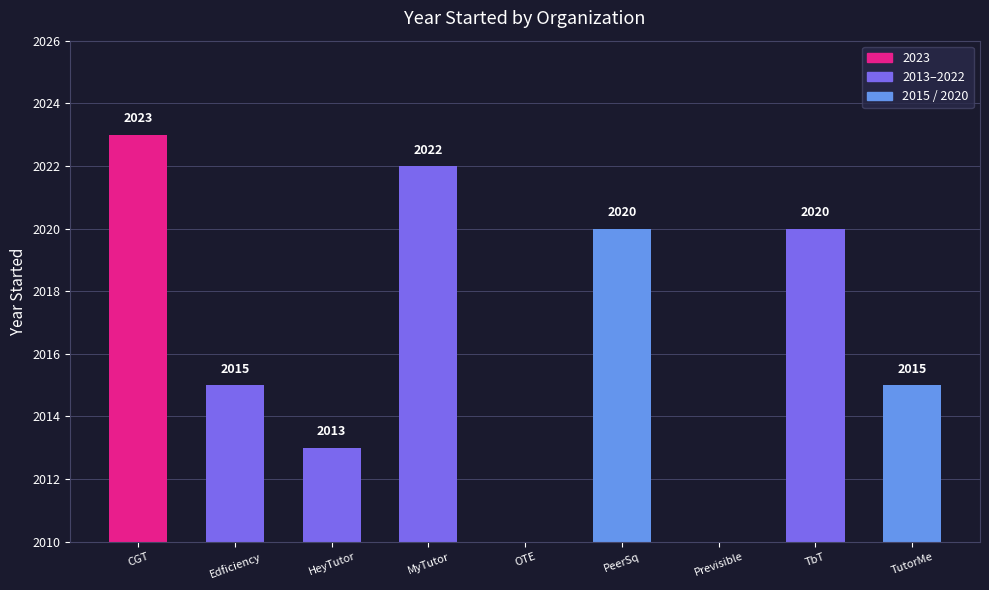

What is the change in value from CGT to TutorMe?

-8